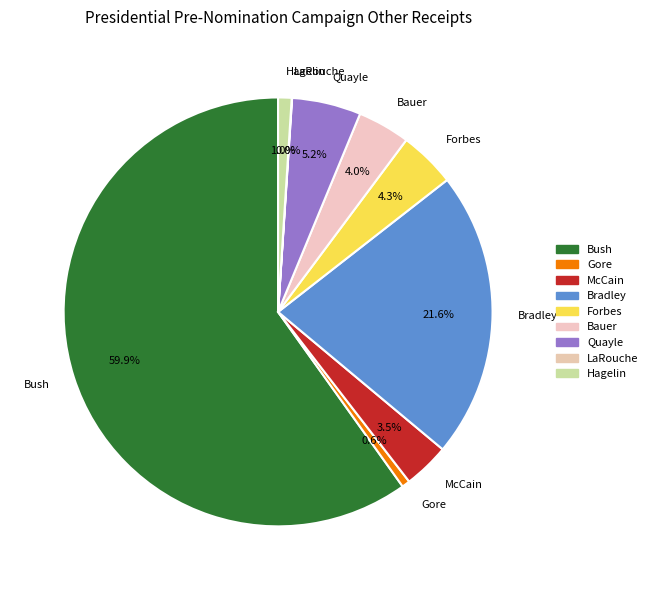

What is the ratio of the value at Quayle to the value at McCain?

1.5